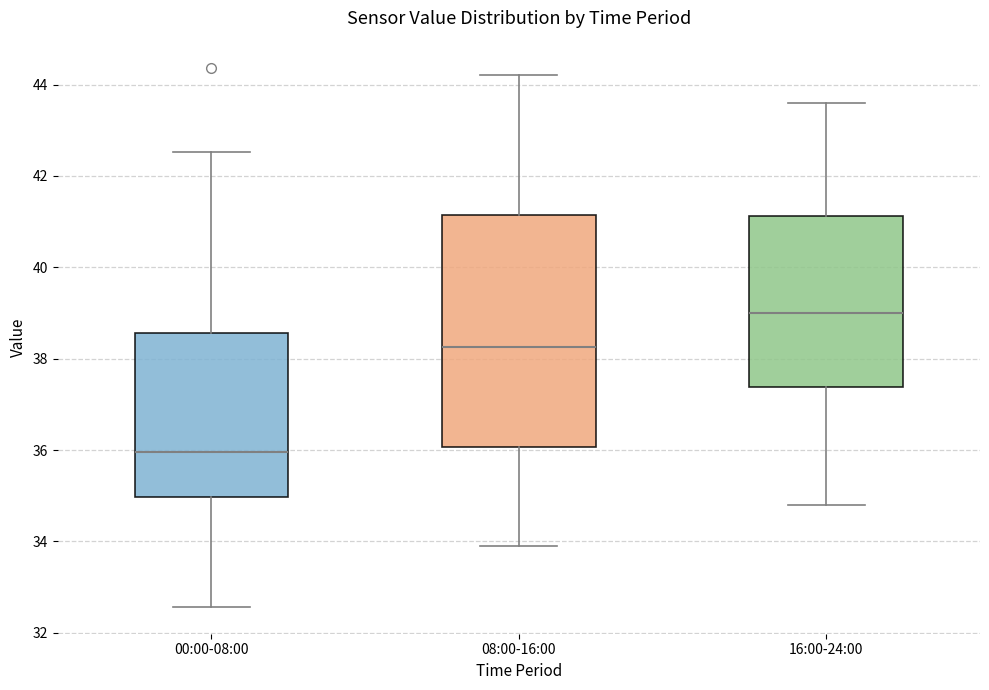

Which box has the highest median line?

16:00-24:00